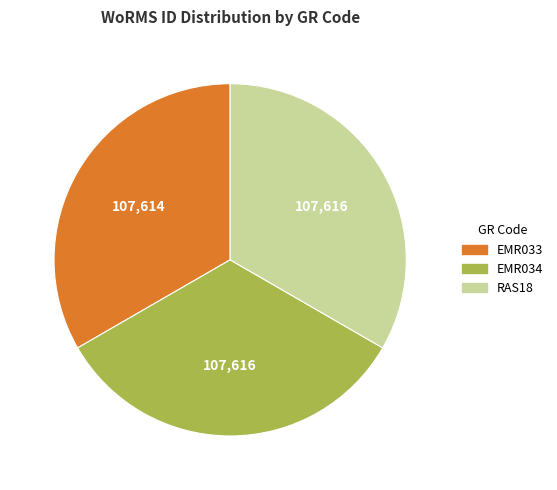

Do EMR034 and EMR033 together represent more than half of the pie?

Yes